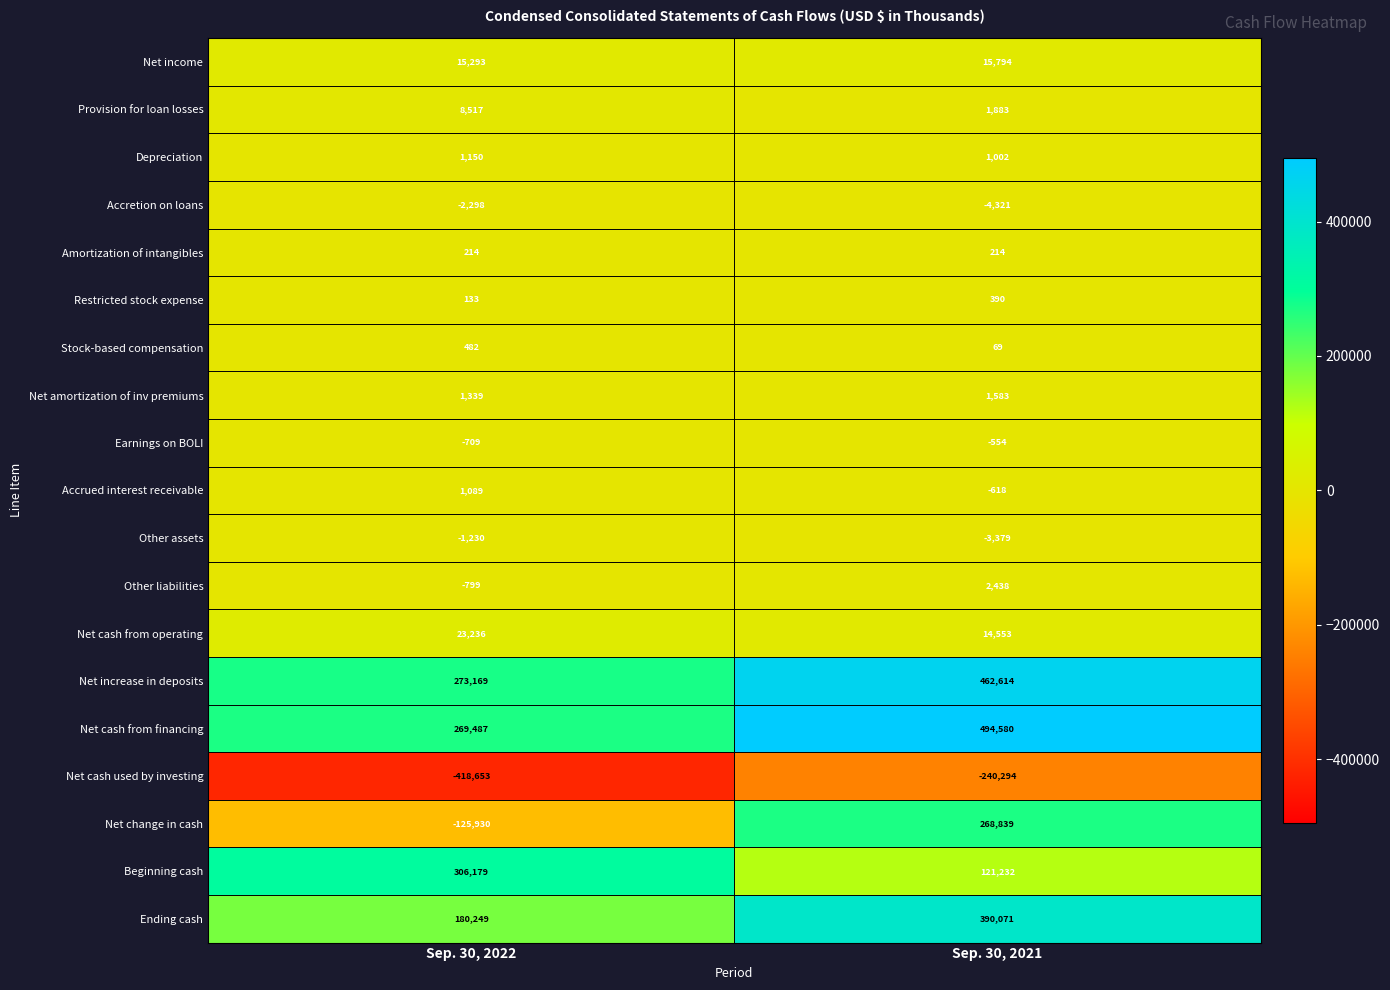

What is the average value of the Net amortization of inv premiums series?

1461